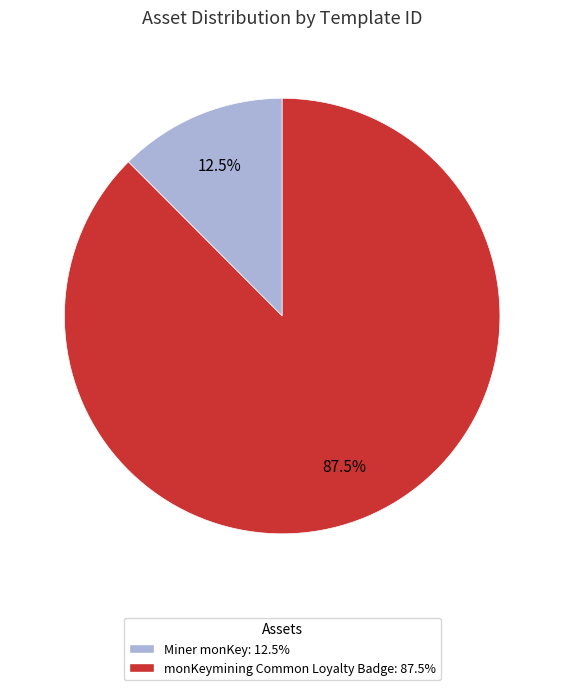

To the nearest percent, what is the combined percentage of Miner monKey and monKeymining Common Loyalty Badge?

100%